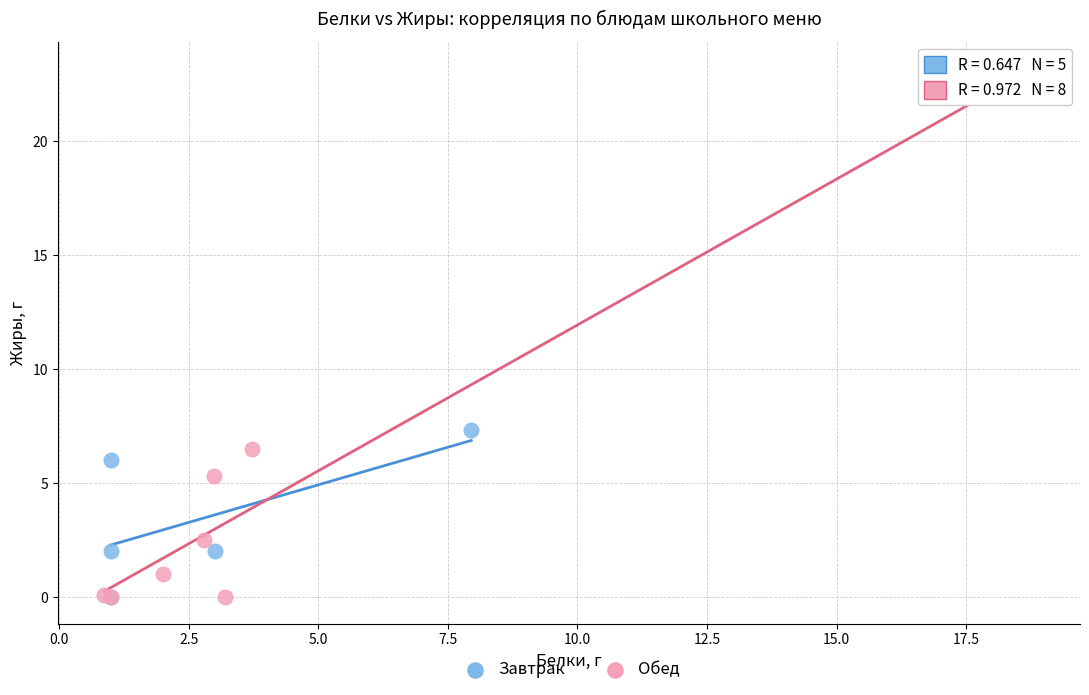

Which series contains the highest Y value?

Обед